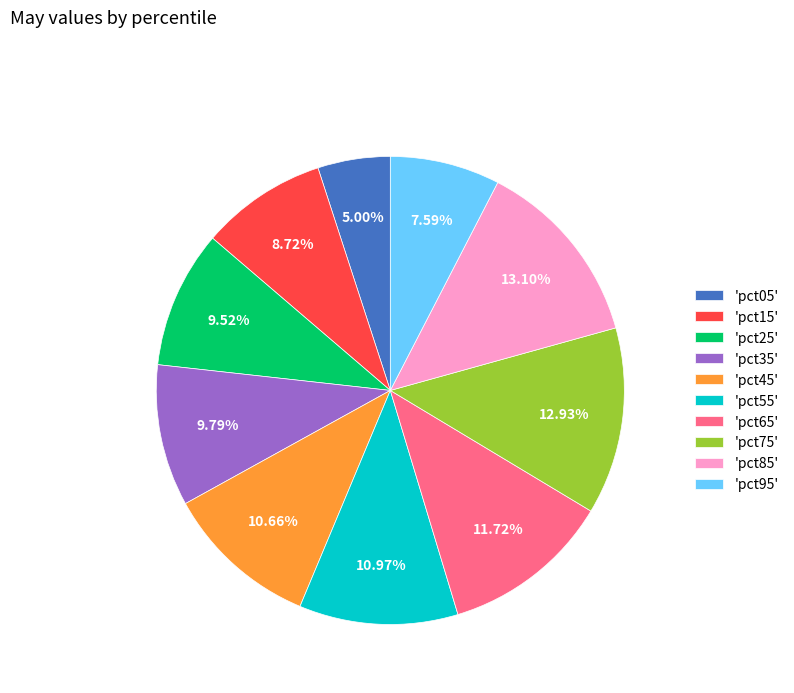

Is the sum of 'pct35' and 'pct55' greater than half?

No